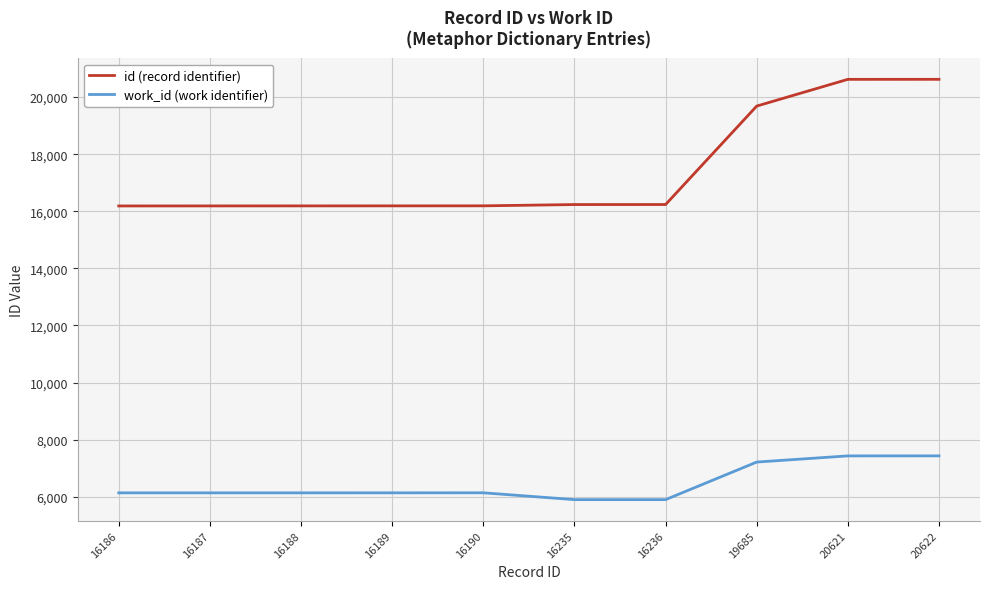

Which series has the largest total across all categories?

id (record identifier)